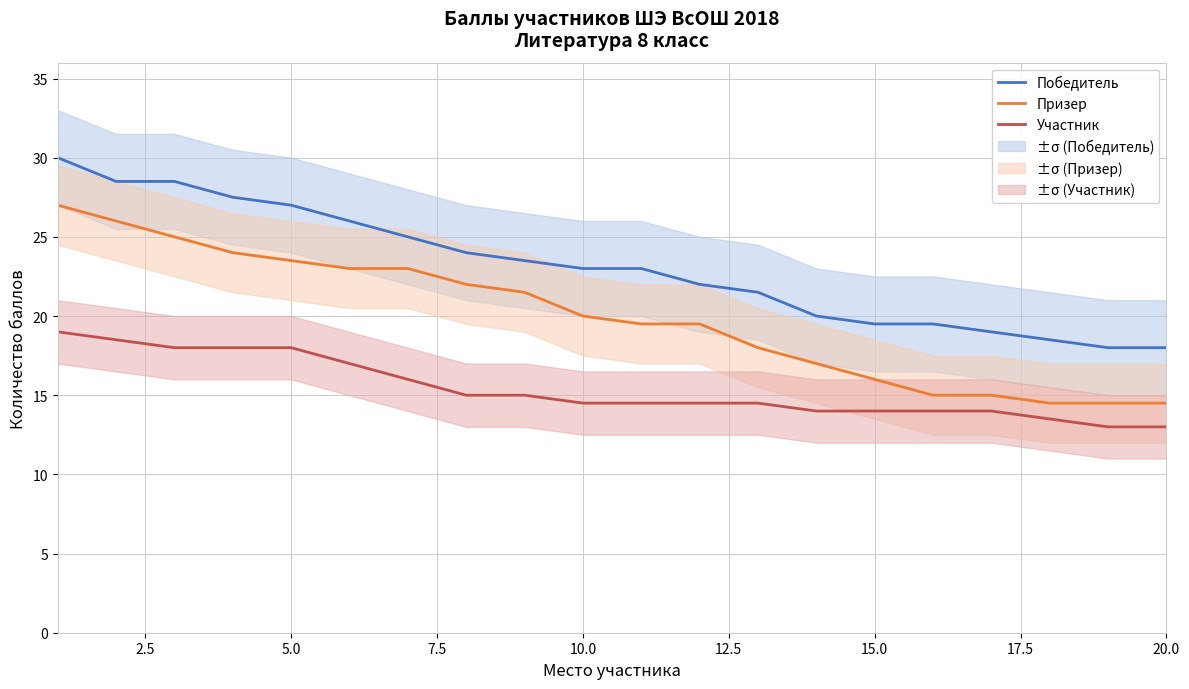

The value of Победитель at 10.0 is 23.0. True or false?

True